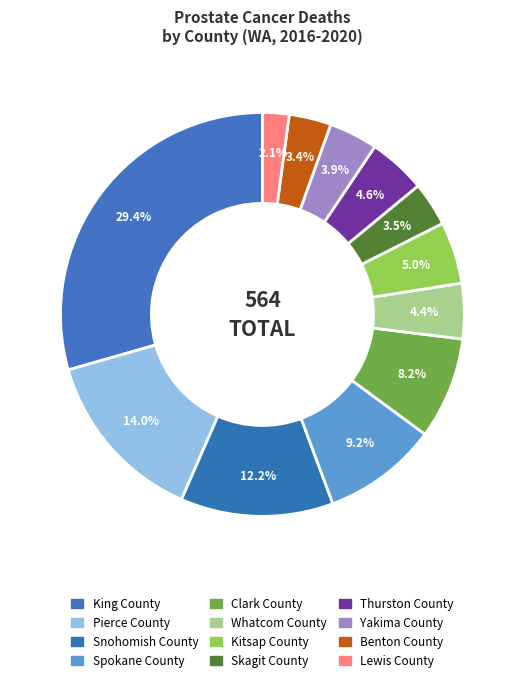

Is there any slice that represents more than half of the pie?

No